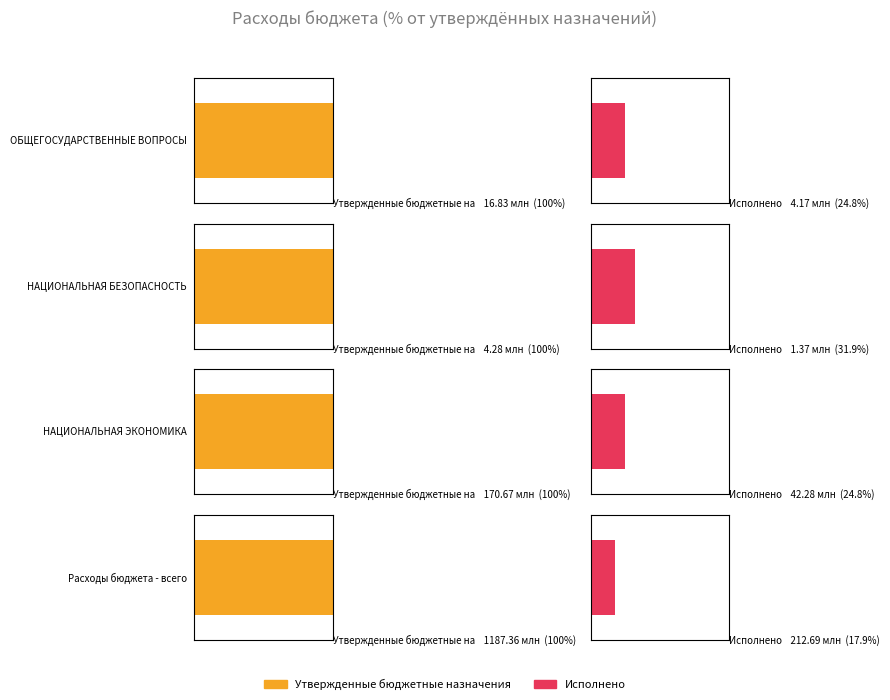

What is the difference between the second highest and second lowest values in the Исполнено series?

38111006.0